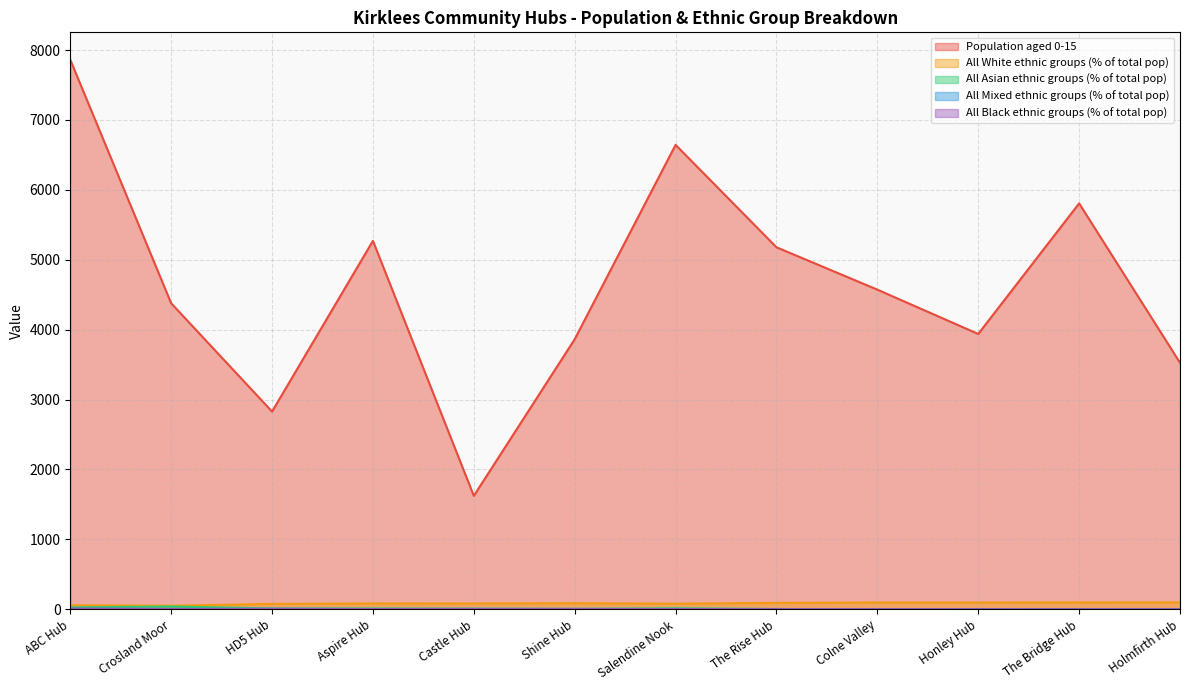

True or false: All Black ethnic groups (% of total pop) has more than 2 interior local peaks.

False